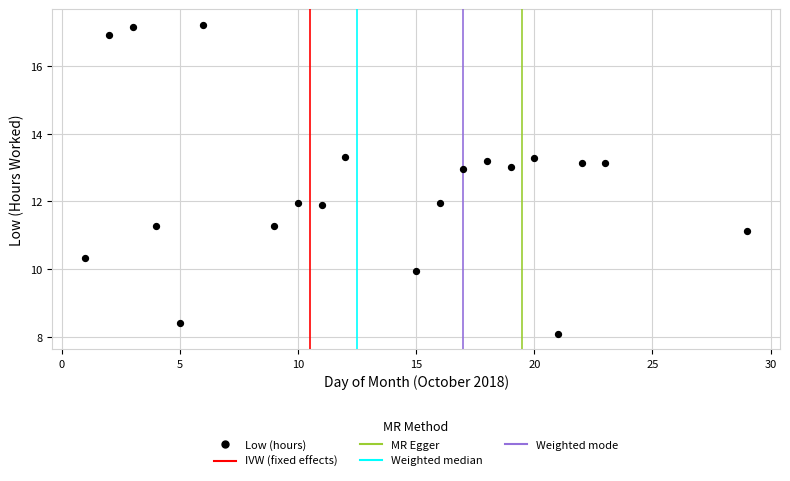

What is the range of Y values (max minus min)?

9.1